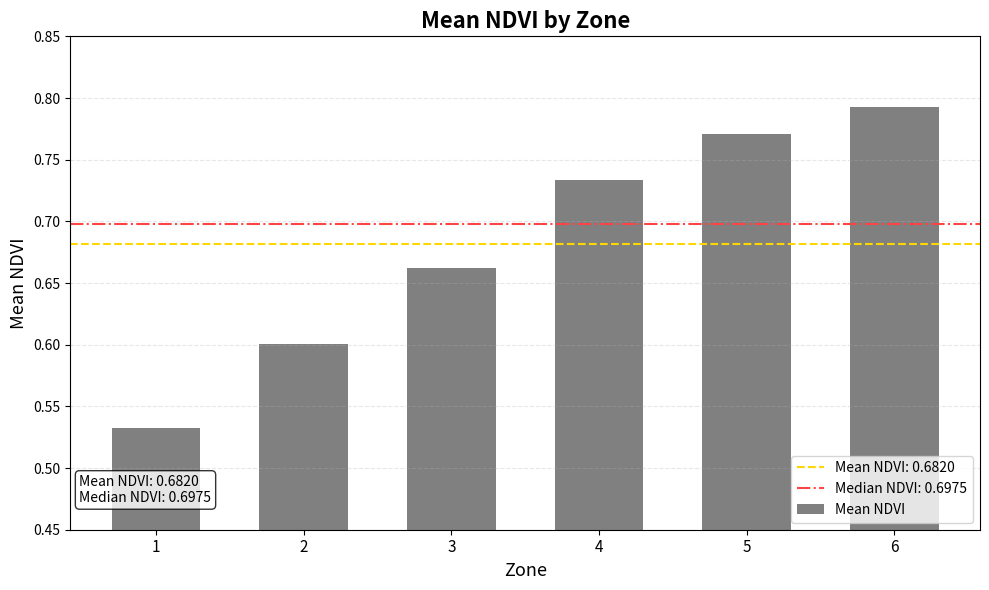

What is the difference between the maximum and minimum values?

0.3